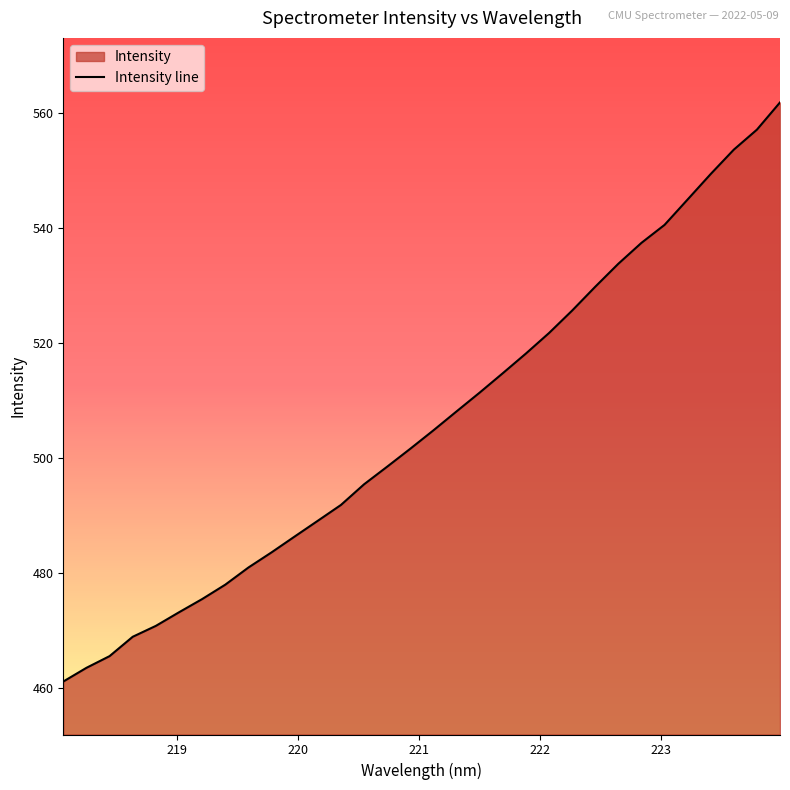

What is the difference between the maximum and minimum values?

100.8